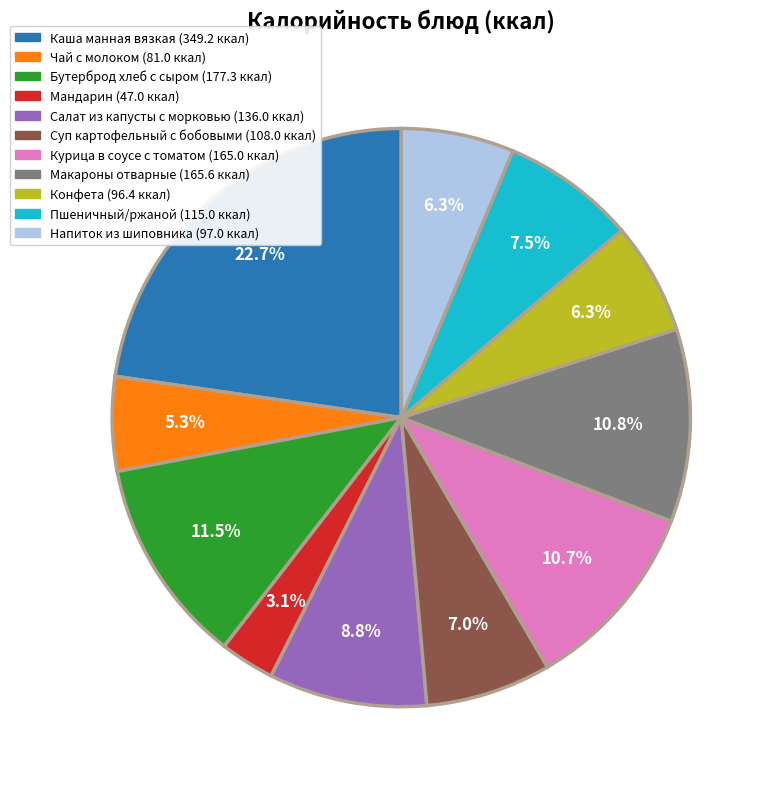

Is it true that Курица в соусе с томатом is 16% of the pie?

False